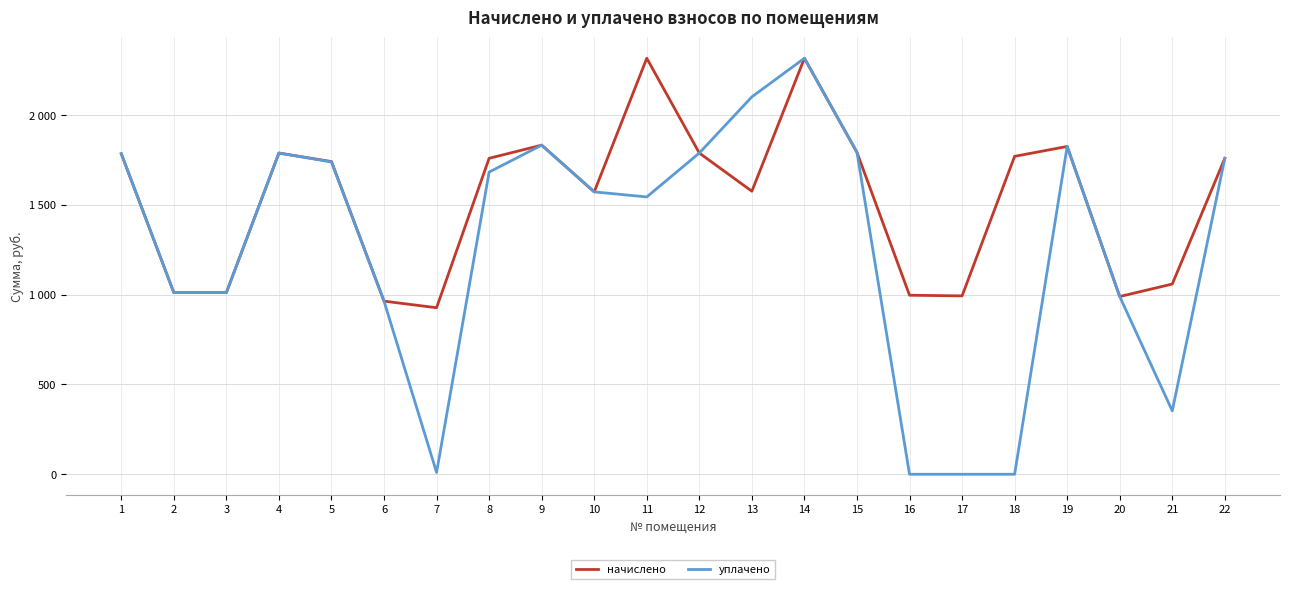

Which series has the widest spread of values?

уплачено